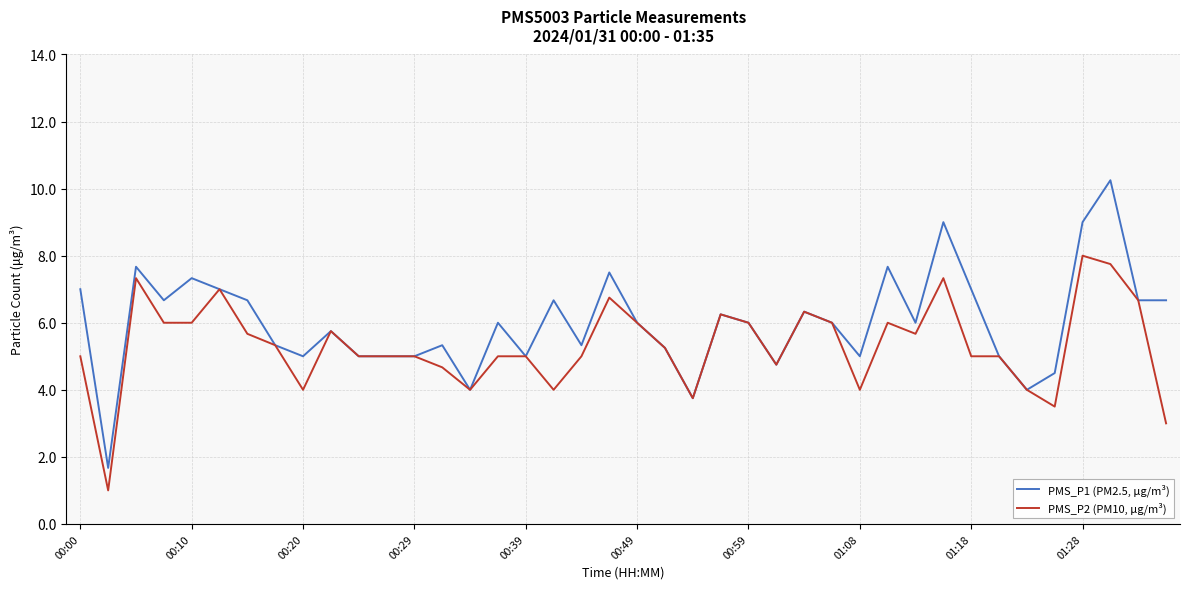

Which series has the widest spread of values?

PMS_P1 (PM2.5, µg/m³)